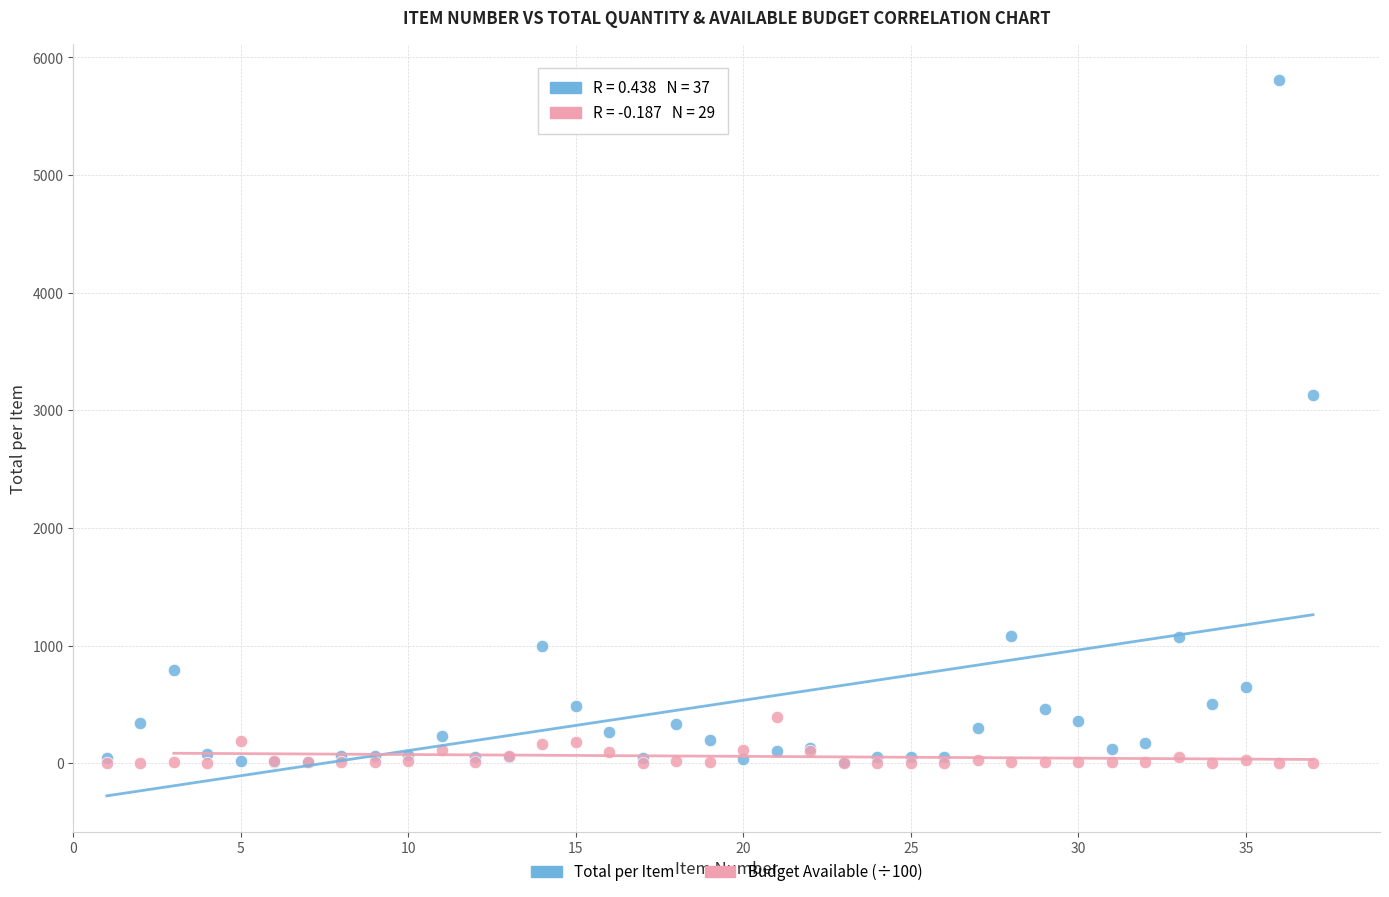

Across all series, what Y value is closest to 2904?

3128.0